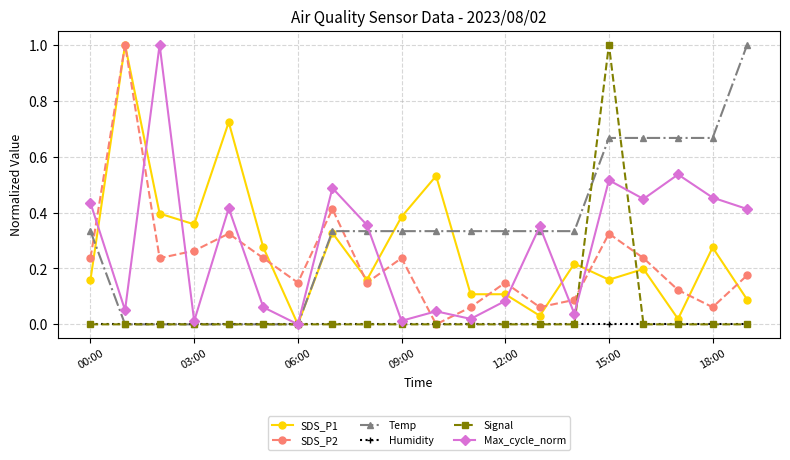

Which series has the largest total across all categories?

Temp